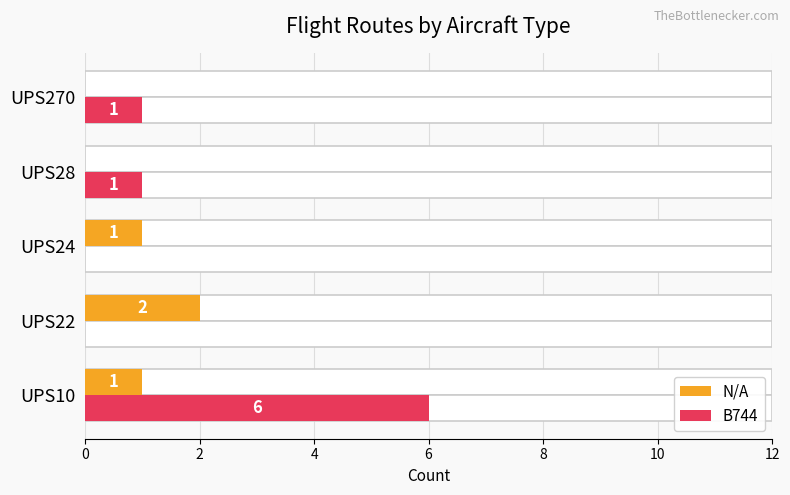

How many distinct data groups are displayed?

2